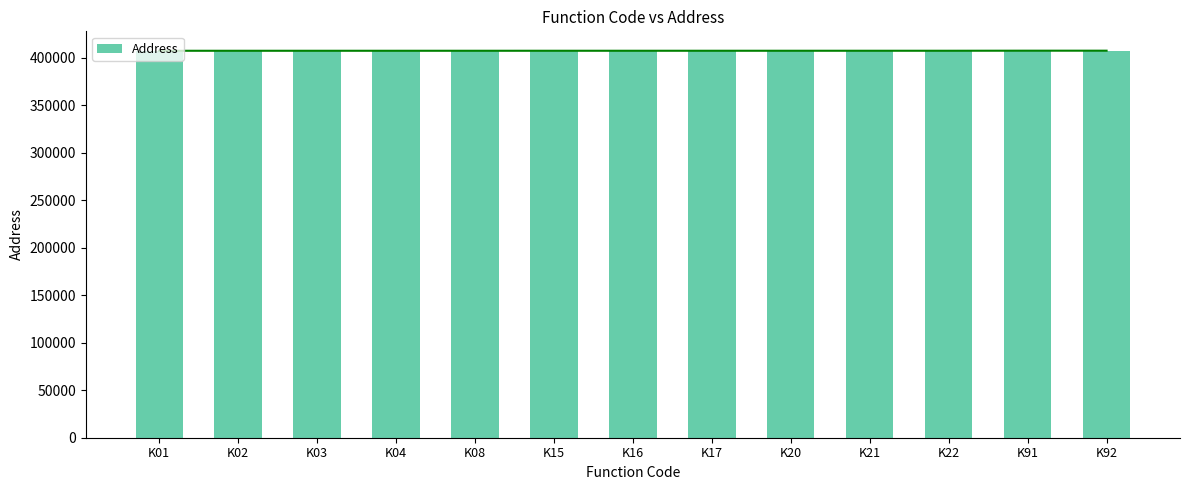

What is the value of the 1st bar from the left?

407170